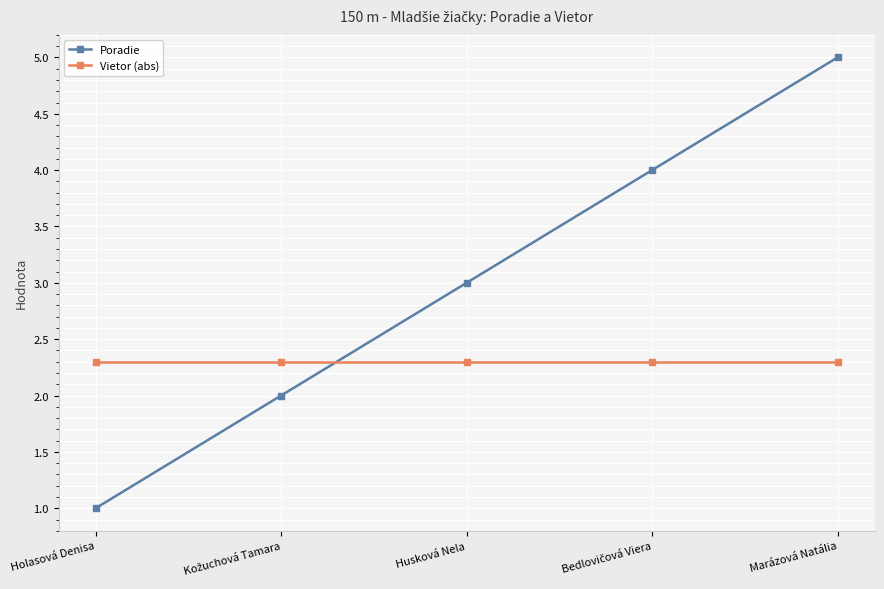

How many intersections are there between Poradie and Vietor (abs)?

1